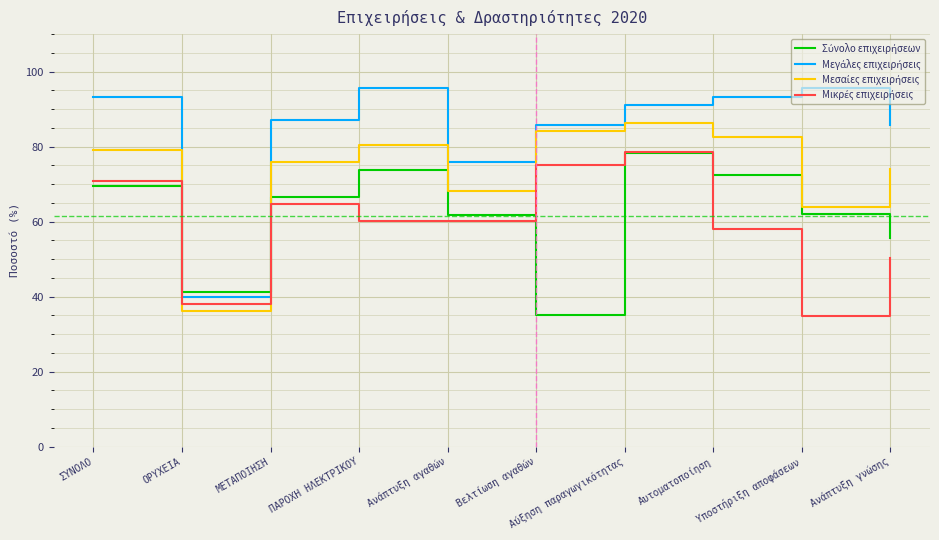

What is the total value across all series at ΠΑΡΟΧΗ ΗΛΕΚΤΡΙΚΟΥ?

309.8